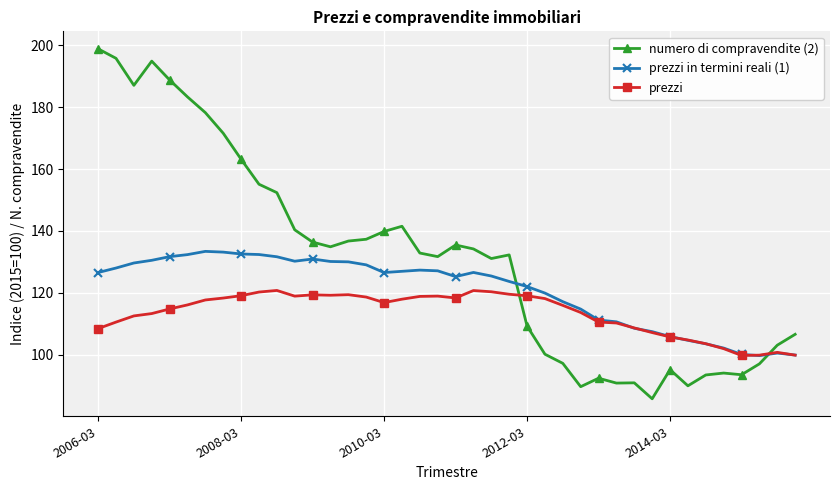

What is the value of the numero di compravendite (2) point at the 40th from the left?

106.5